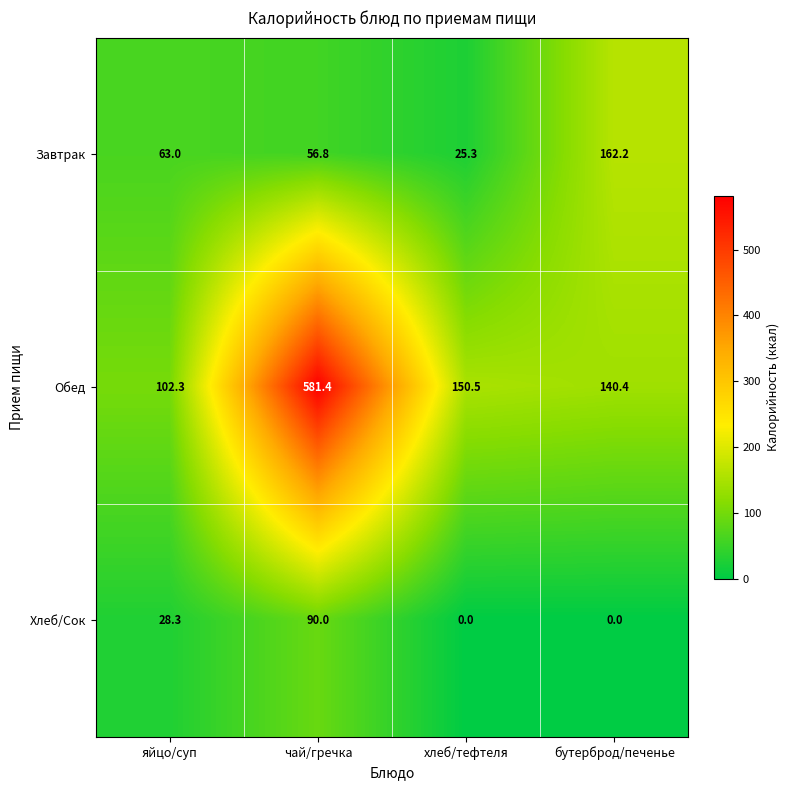

The value of Завтрак at бутерброд/печенье is 263.3. True or false?

False